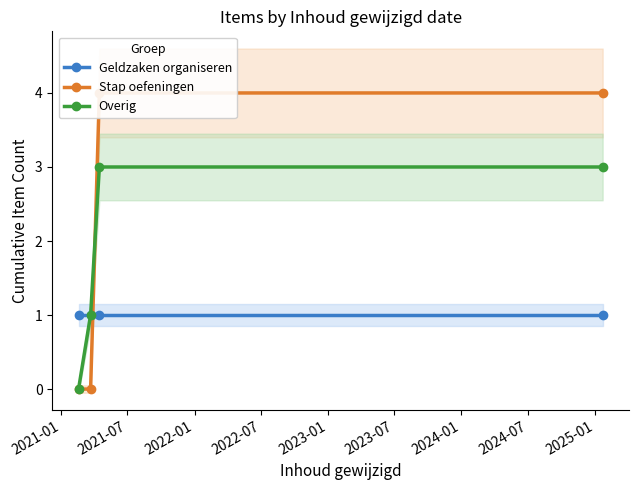

The value of Overig at 2022-07 is 5. True or false?

False